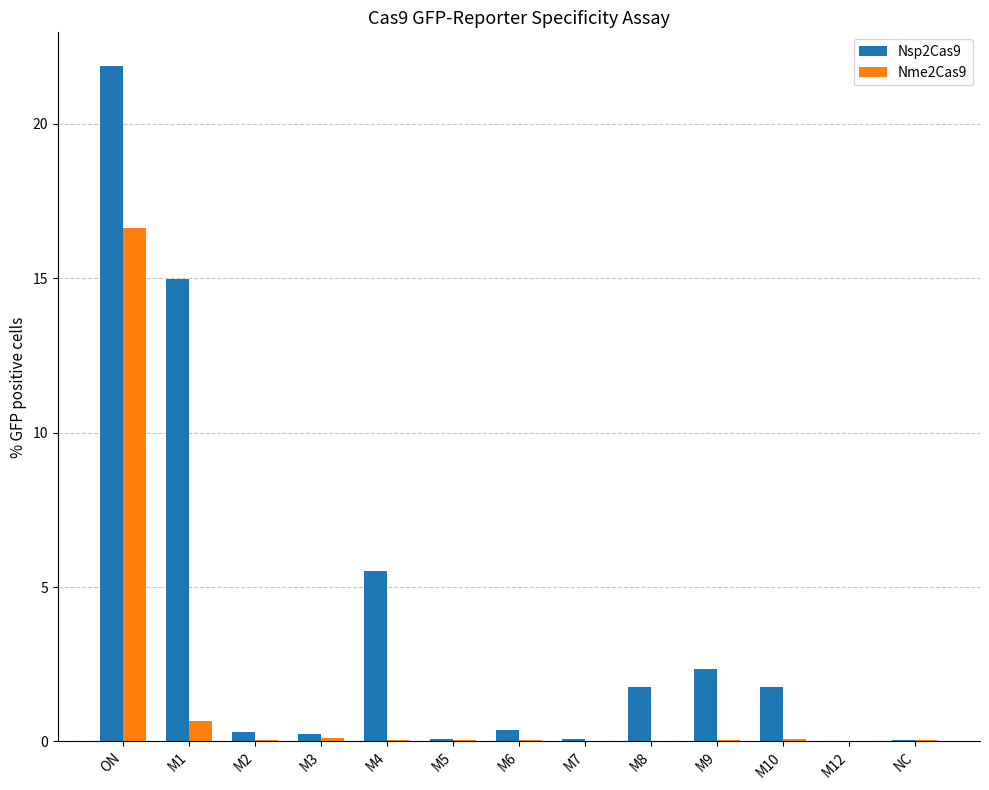

The value of Nme2Cas9 at ON is 23.9. True or false?

False